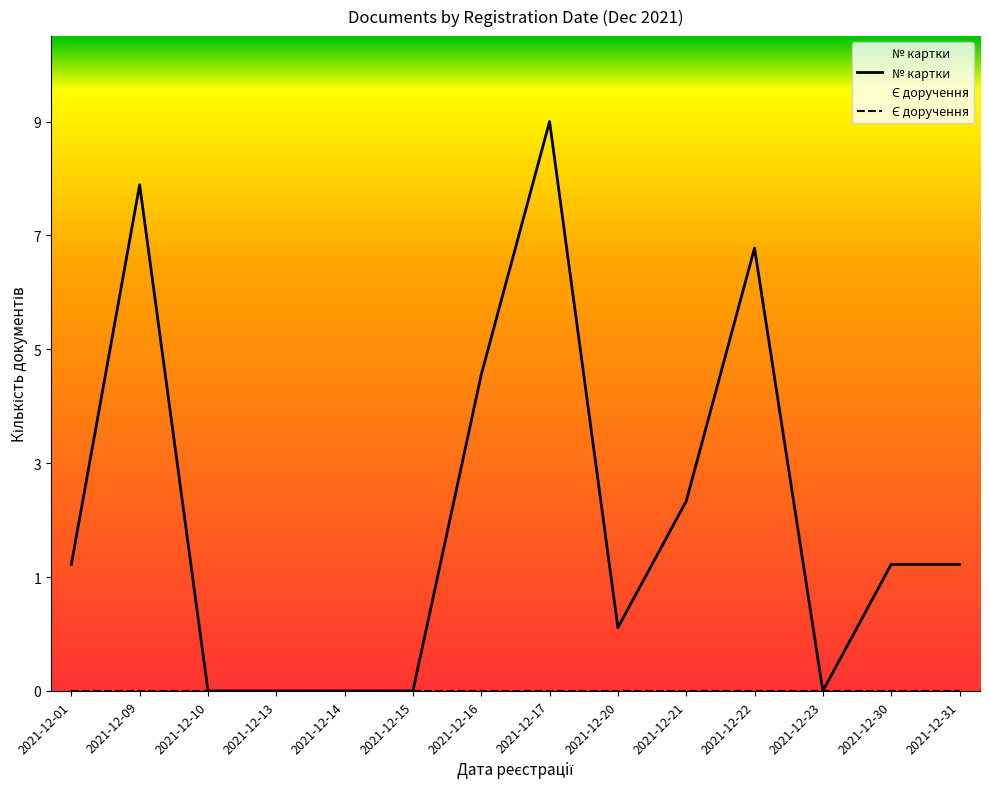

True or false: Є доручення has a value of 0 at 2021-12-22.

True